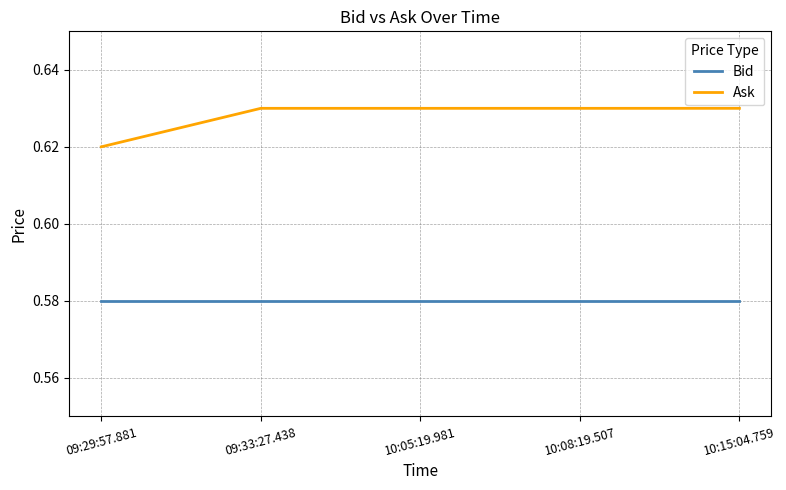

What are all the series names shown in the legend?

Bid, Ask